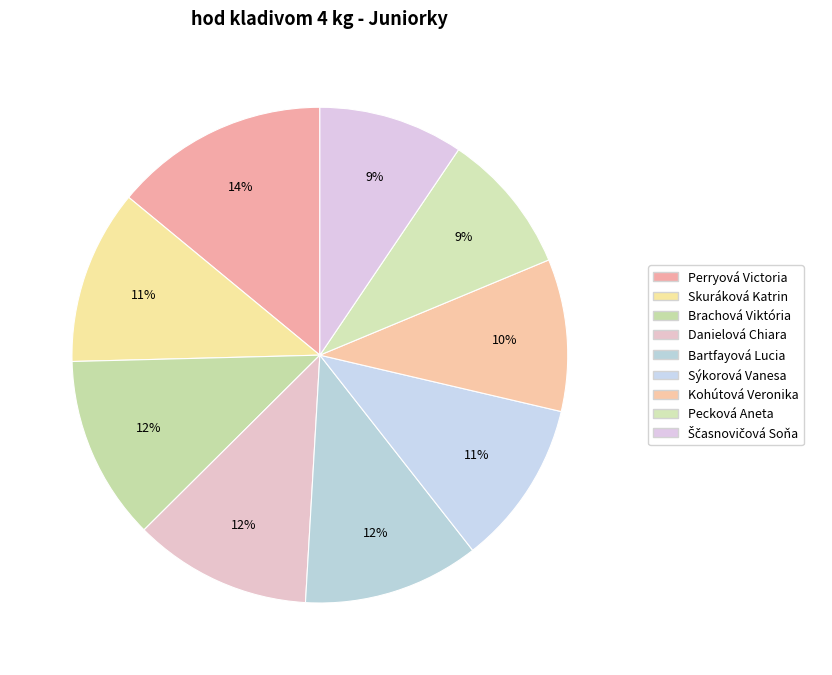

What percentage is NOT represented by Kohútová Veronika?

90.1%